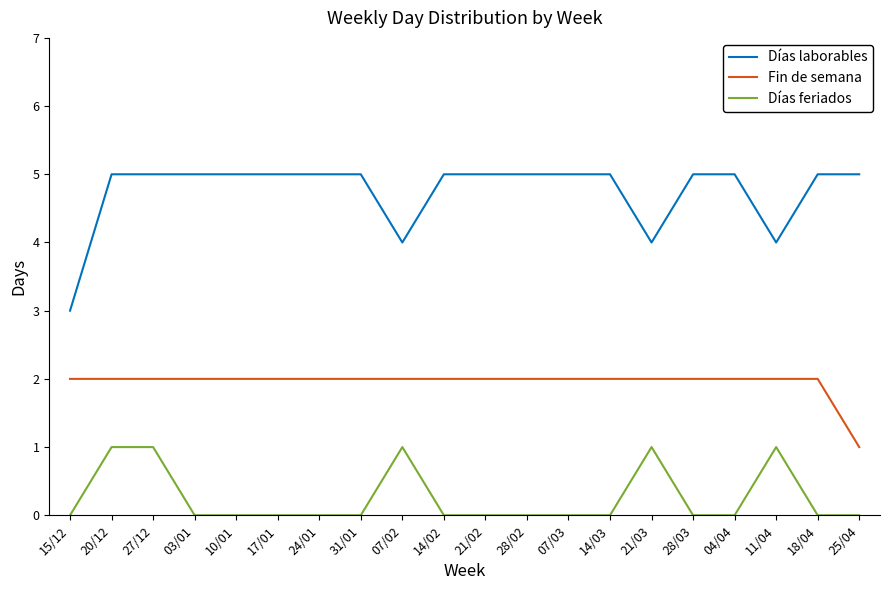

What is the maximum value shown in the chart?

5